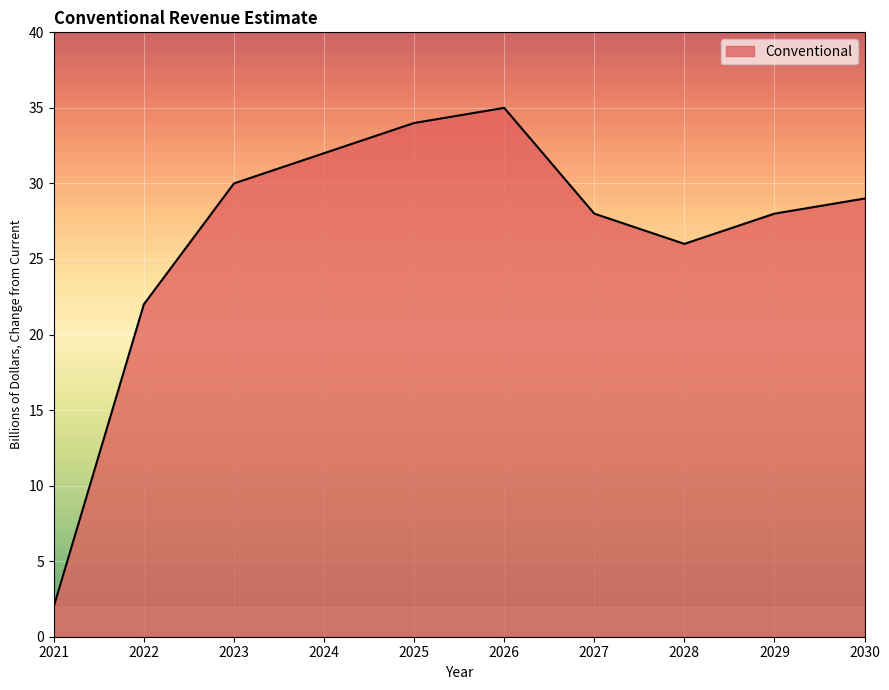

What is the sum of all values?

266